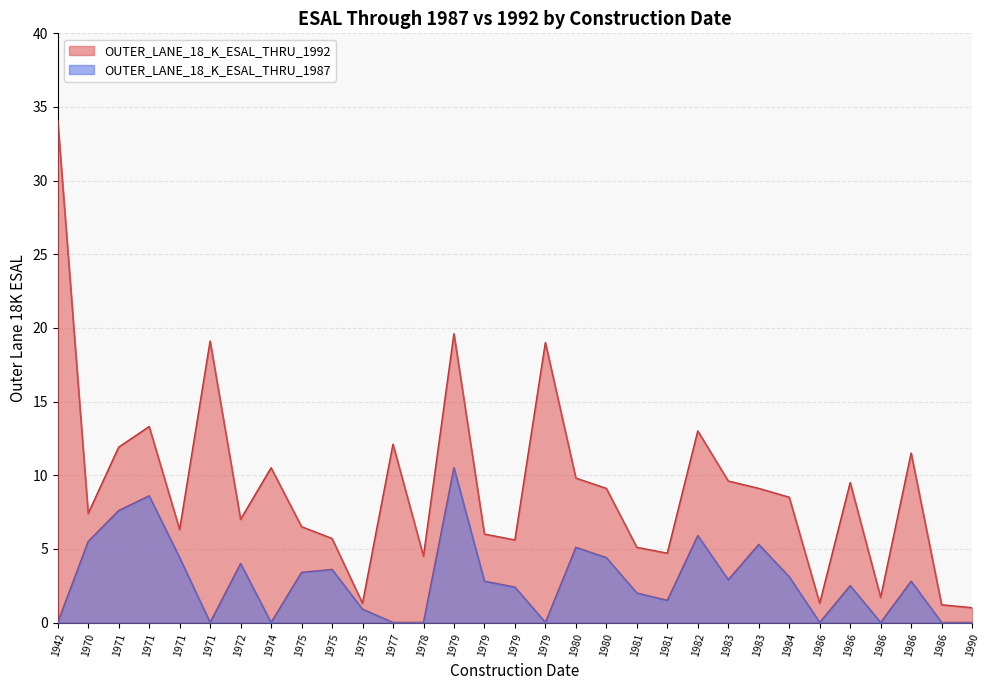

True or false: OUTER_LANE_18_K_ESAL_THRU_1992 and OUTER_LANE_18_K_ESAL_THRU_1987 cross at least once.

False